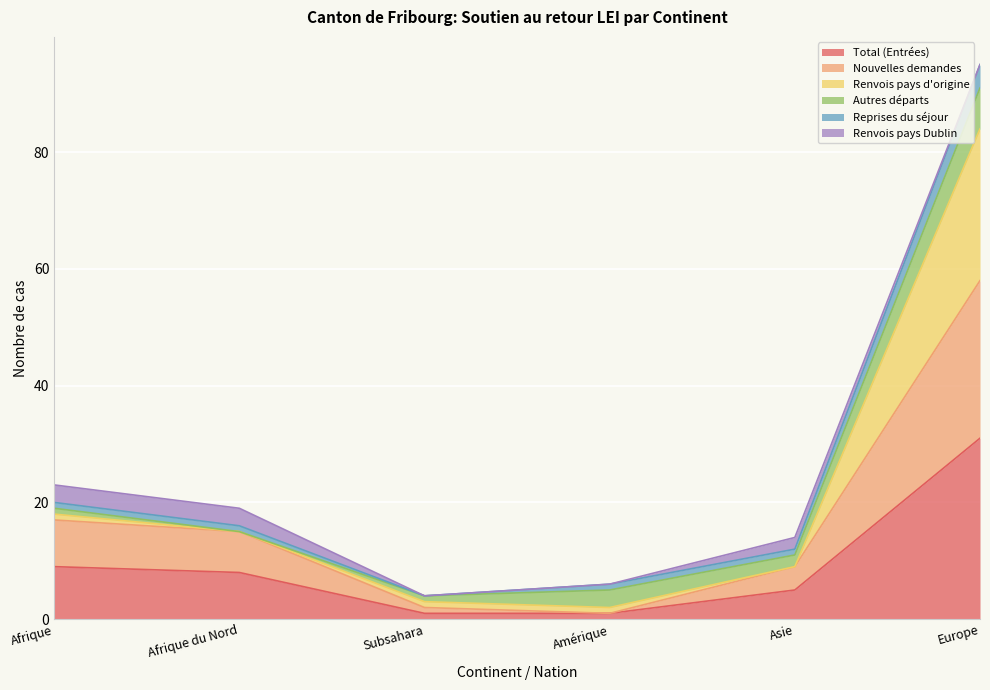

How many values in the Total (Entrées) series are below 8?

3